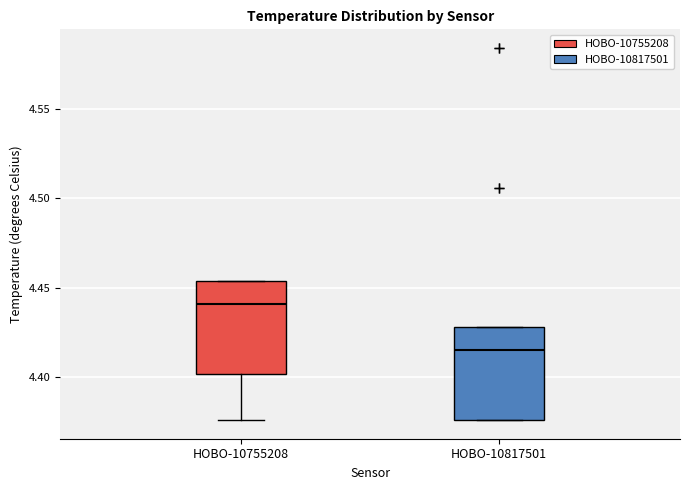

Reading left to right, read every box against the y-axis: the position of its median line, the range the box covers, and the ends of its whiskers. The values are not printed on the chart, so give them approximately, as read against the axis.

HOBO-10755208: median 4.440, box 4.400 to 4.455, whiskers 4.375 to 4.455
HOBO-10817501: median 4.415, box 4.375 to 4.430, whiskers 4.375 to 4.430